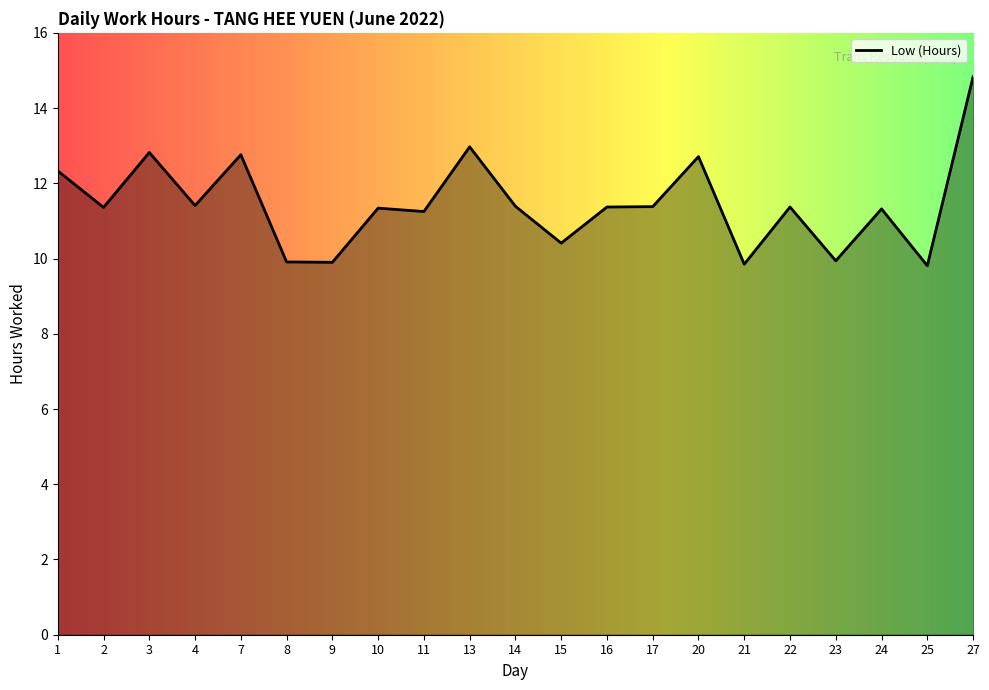

What is the difference between the values at 1 and 16?

1.0